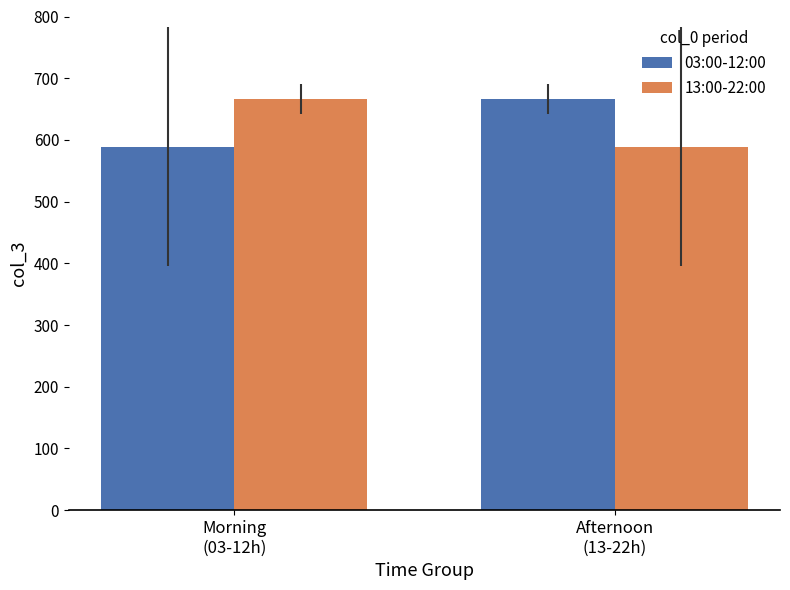

Is it true that 03:00-12:00 equals 394.7 at Afternoon
(13-22h)?

False